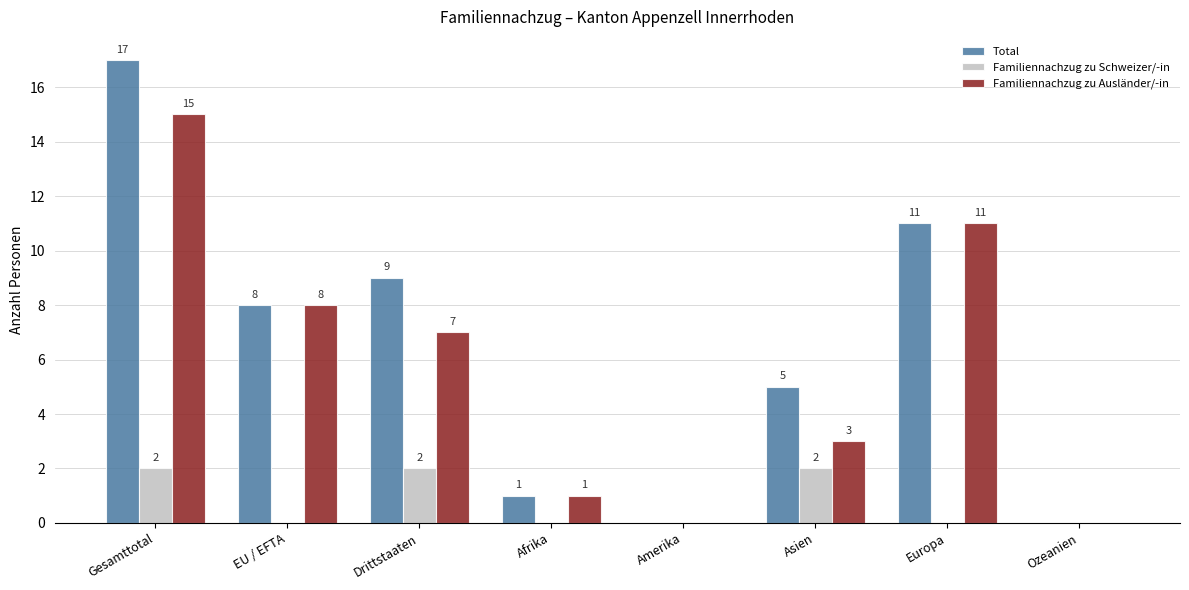

Count the number of categories in the chart.

8